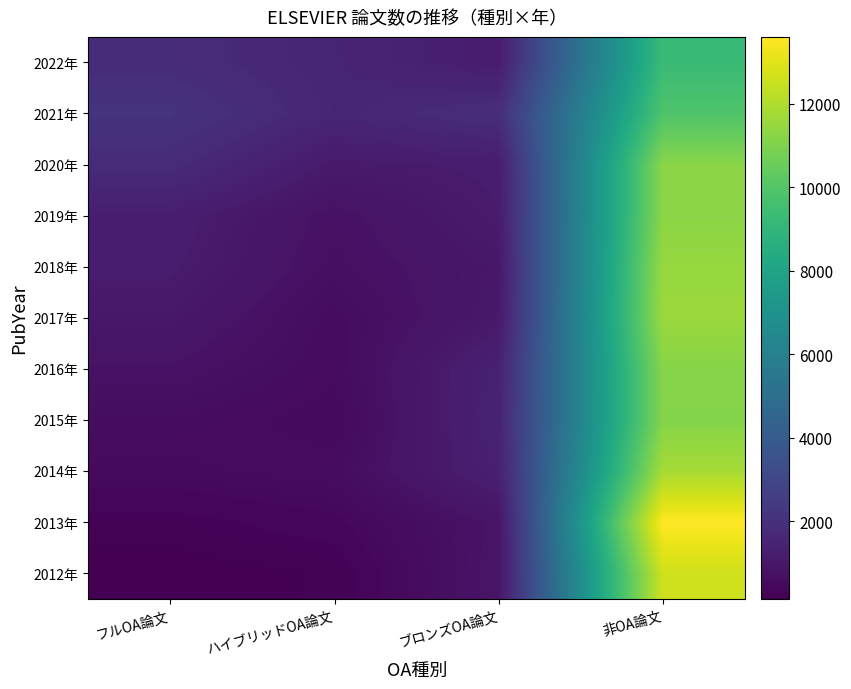

Reading left to right, what are all the values shown in this chart?

2012年: フルOA論文=149	ハイブリッドOA論文=216	ブロンズOA論文=905	非OA論文=12609
2013年: フルOA論文=253	ハイブリッドOA論文=373	ブロンズOA論文=878	非OA論文=13595
2014年: フルOA論文=486	ハイブリッドOA論文=586	ブロンズOA論文=1346	非OA論文=11812
2015年: フルOA論文=608	ハイブリッドOA論文=459	ブロンズOA論文=1444	非OA論文=11119
2016年: フルOA論文=817	ハイブリッドOA論文=549	ブロンズOA論文=1396	非OA論文=11164
2017年: フルOA論文=1015	ハイブリッドOA論文=580	ブロンズOA論文=1053	非OA論文=11574
2018年: フルOA論文=1185	ハイブリッドOA論文=707	ブロンズOA論文=1007	非OA論文=11515
2019年: フルOA論文=1241	ハイブリッドOA論文=766	ブロンズOA論文=1144	非OA論文=11257
2020年: フルOA論文=1802	ハイブリッドOA論文=1089	ブロンズOA論文=1185	非OA論文=11234
2021年: フルOA論文=2165	ハイブリッドOA論文=1564	ブロンズOA論文=1910	非OA論文=9894
2022年: フルOA論文=1842	ハイブリッドOA論文=1532	ブロンズOA論文=1186	非OA論文=9287